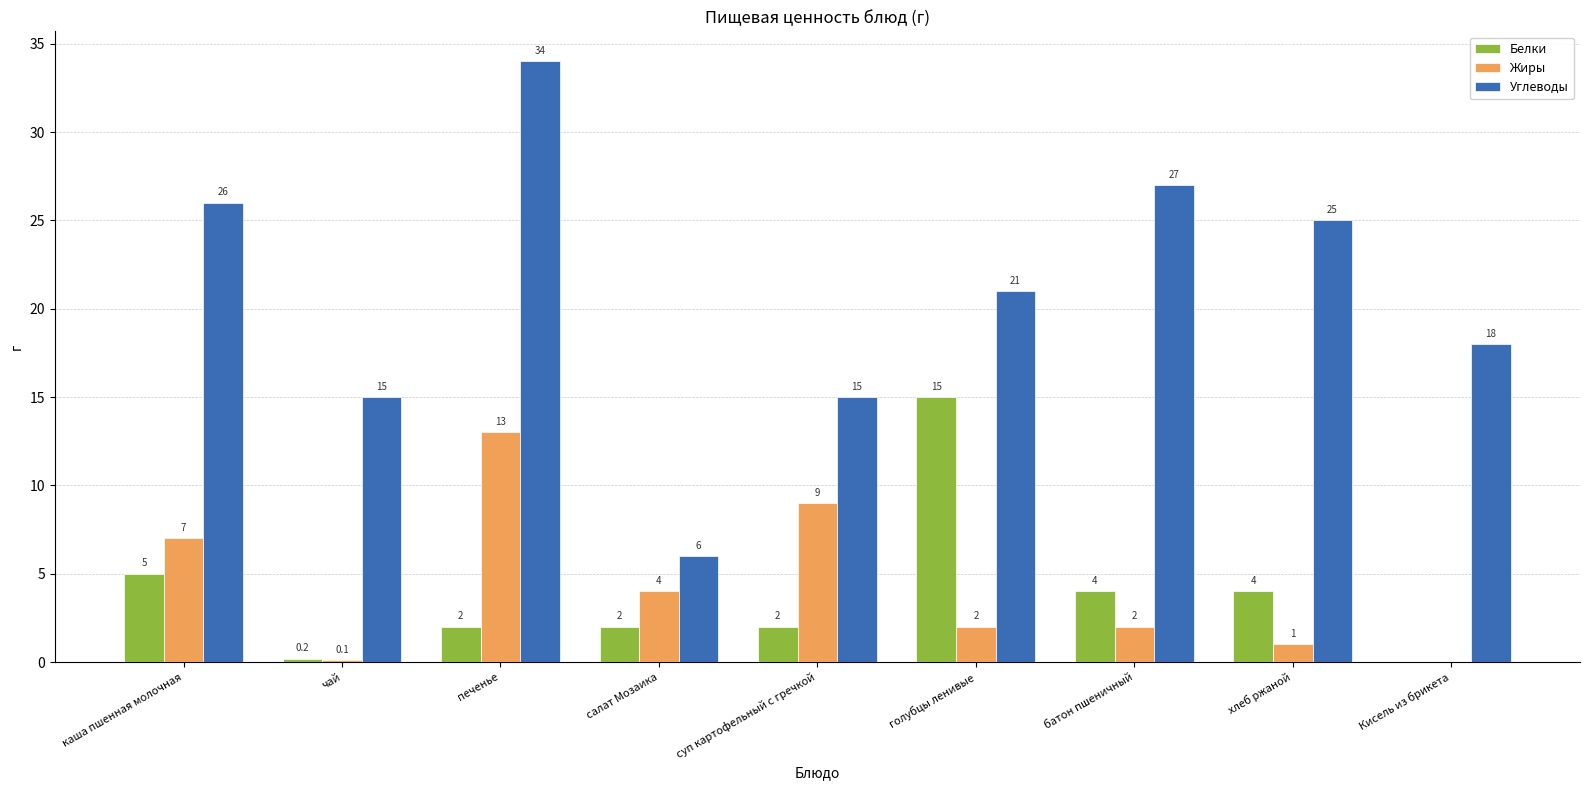

How many groups of bars are there?

9